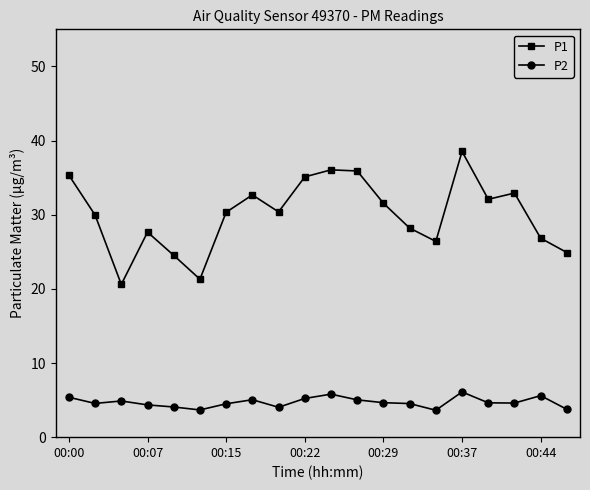

True or false: P1 and P2 cross at least once.

False